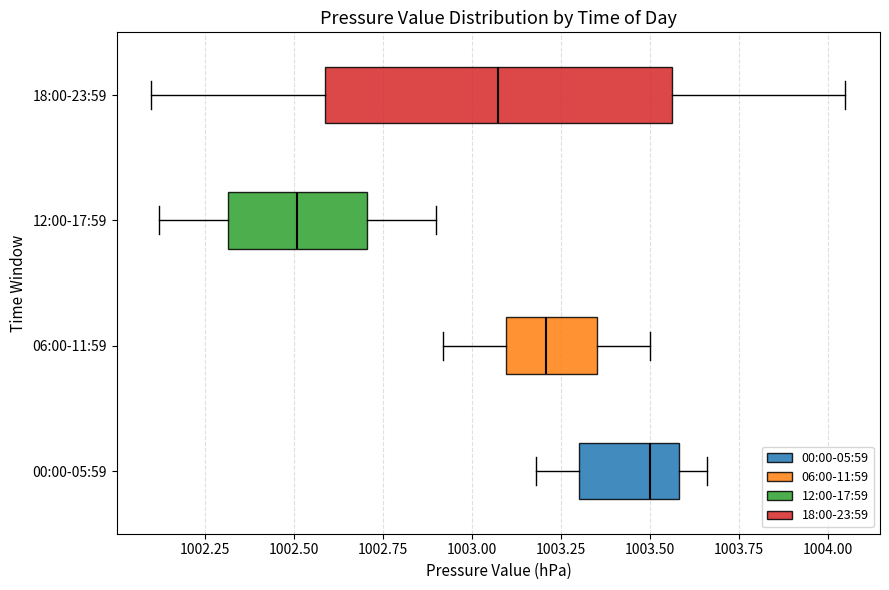

Reading bottom to top, transcribe this box plot: for each box, give where its median line is, the range the box spans, and where its two whiskers end, as read against the x-axis. The values are not printed on the chart, so give them approximately, as read against the axis.

00:00-05:59: median 1003.50, box 1003.30 to 1003.60, whiskers 1003.20 to 1003.65
06:00-11:59: median 1003.20, box 1003.10 to 1003.35, whiskers 1002.90 to 1003.50
12:00-17:59: median 1002.50, box 1002.30 to 1002.70, whiskers 1002.10 to 1002.90
18:00-23:59: median 1003.10, box 1002.60 to 1003.55, whiskers 1002.10 to 1004.05